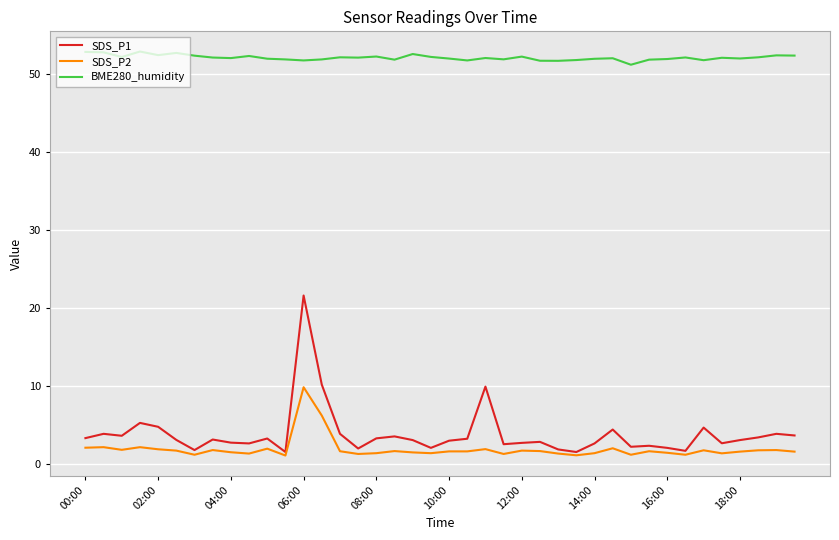

At how many categories does at least one series exceed 34?

40